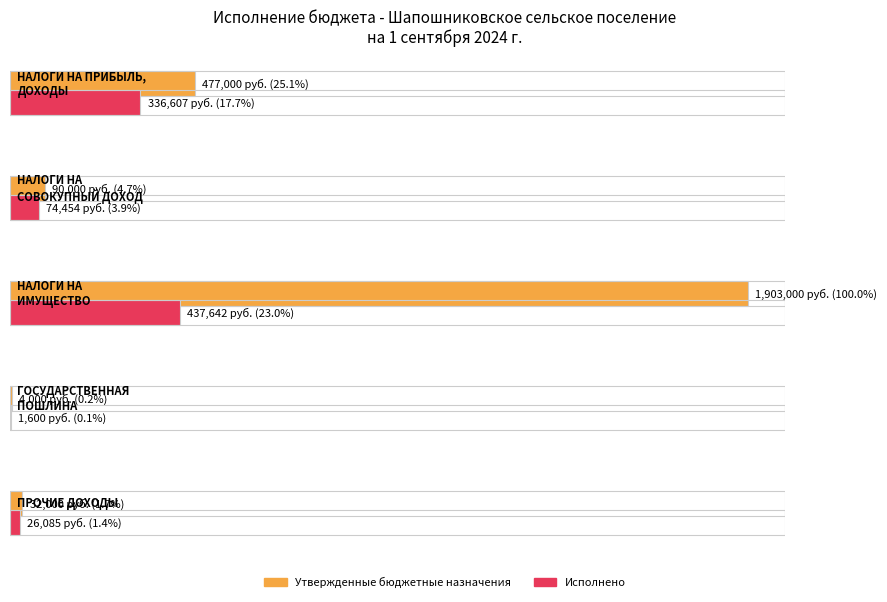

Rank the series by their maximum value, from lowest to highest.

Исполнено, Утвержденные бюджетные назначения